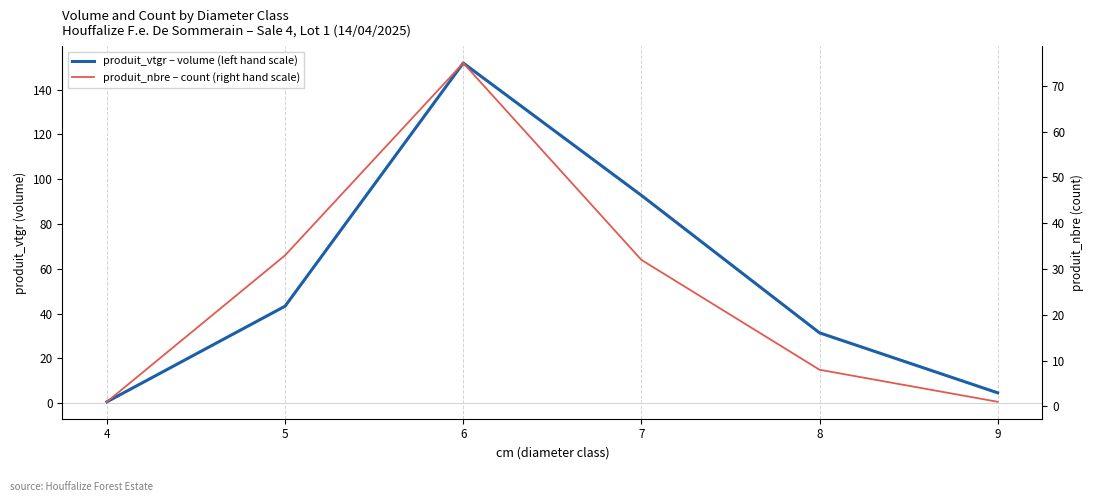

Rank the series by their maximum value, from highest to lowest.

produit_vtgr – volume (left hand scale), produit_nbre – count (right hand scale)